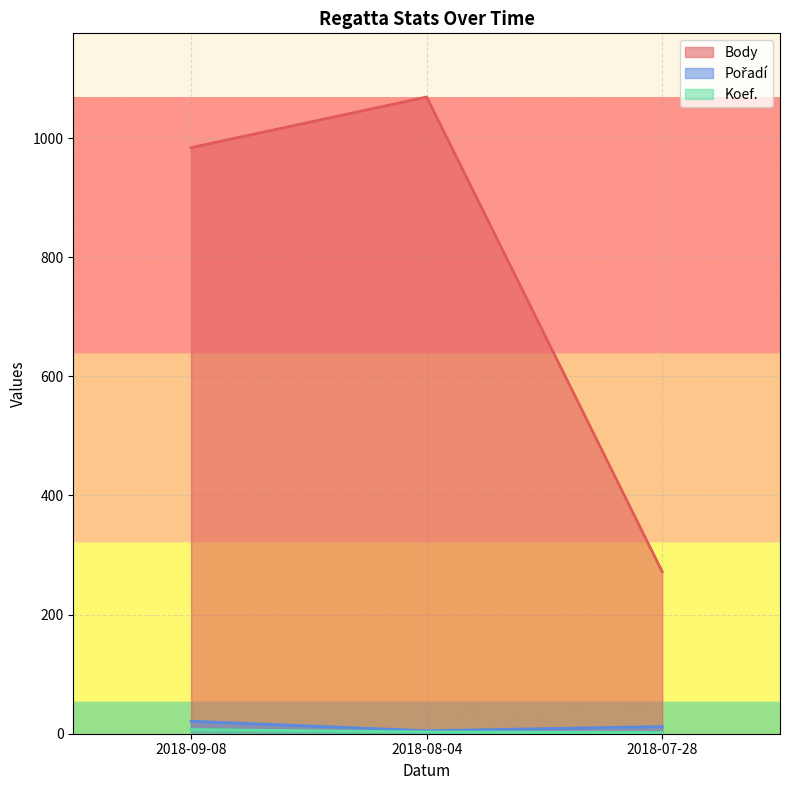

List the series in order of their peak value, lowest first.

Koef., Pořadí, Body